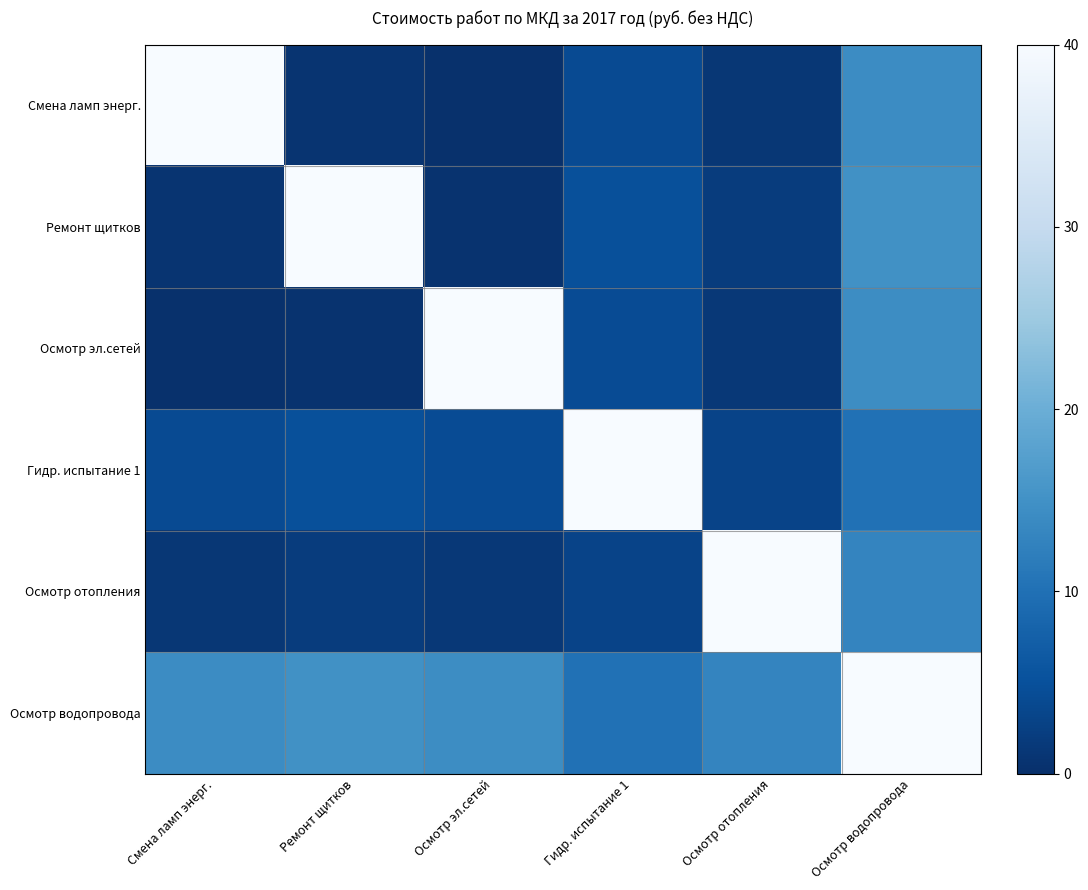

What is the difference between the highest and lowest values at Смена ламп энерг.?

39.8